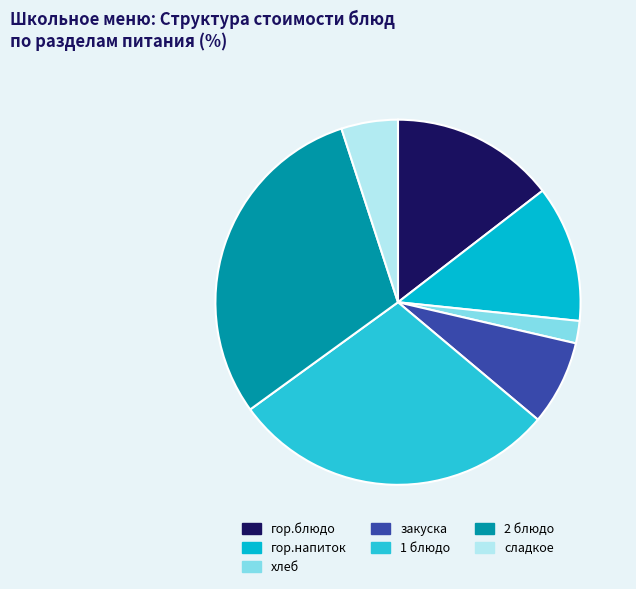

Is there a majority slice in this chart?

No